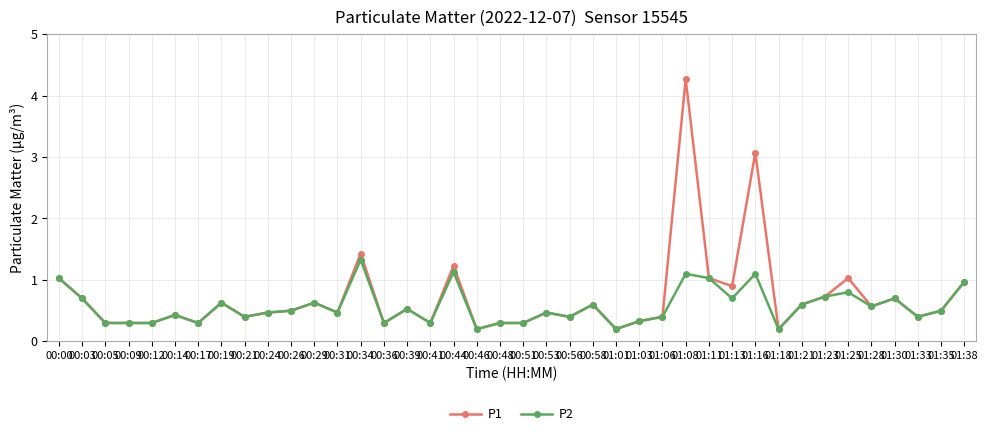

List the series in order of their peak value, lowest first.

P2, P1